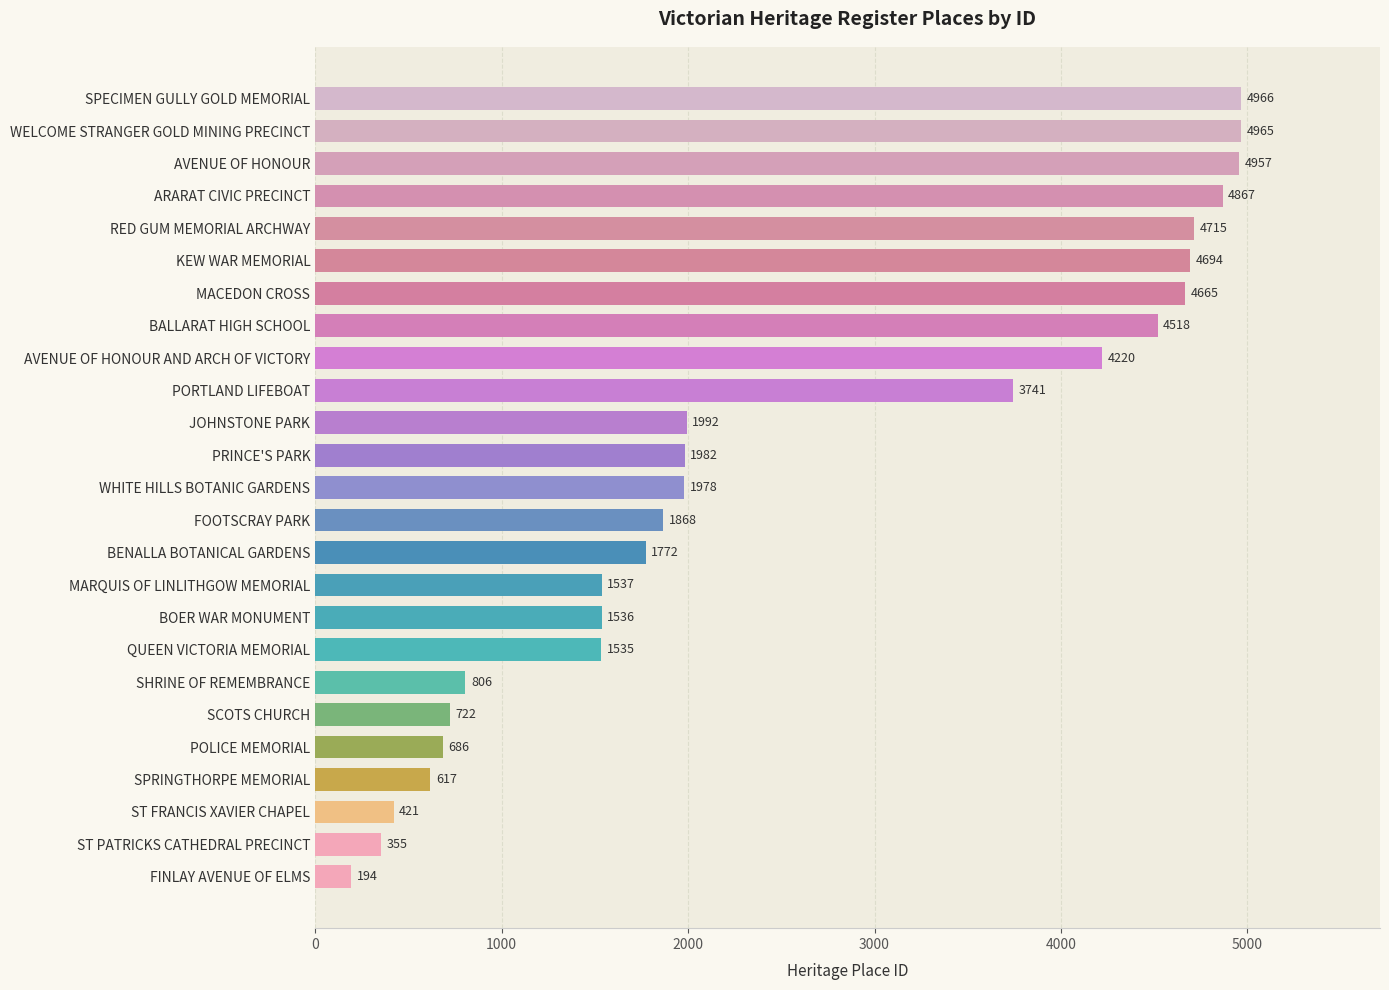

How many categories are shown in the chart?

25